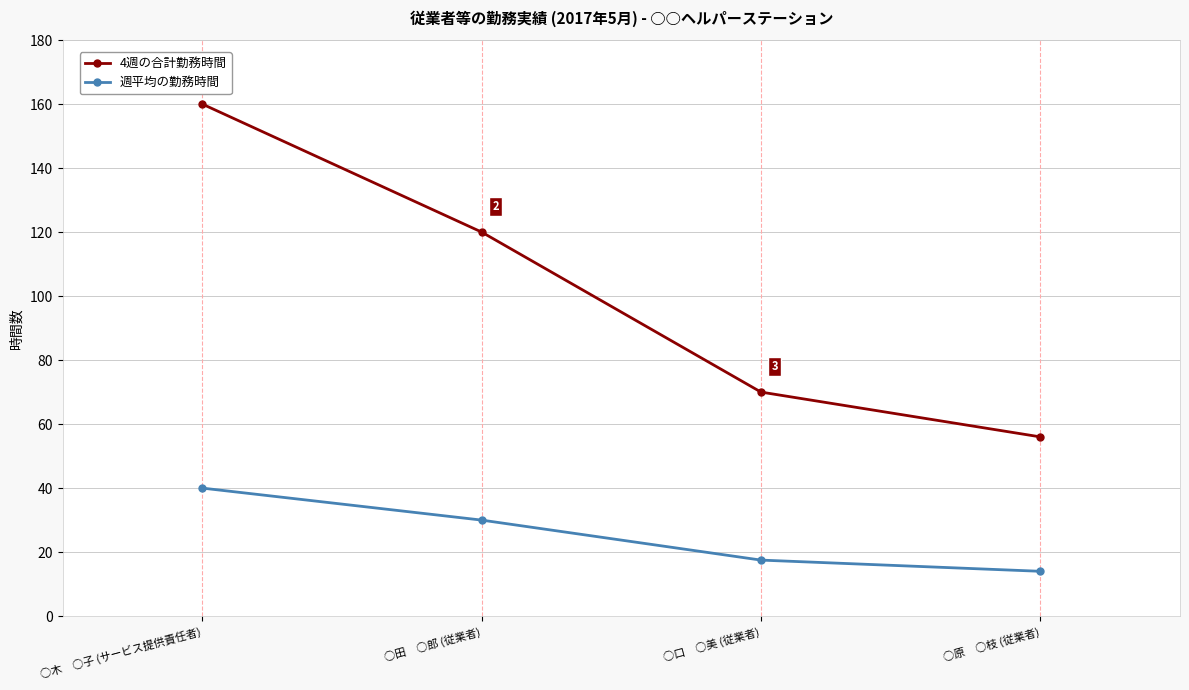

Is this an area chart (filled region under the line)?

No